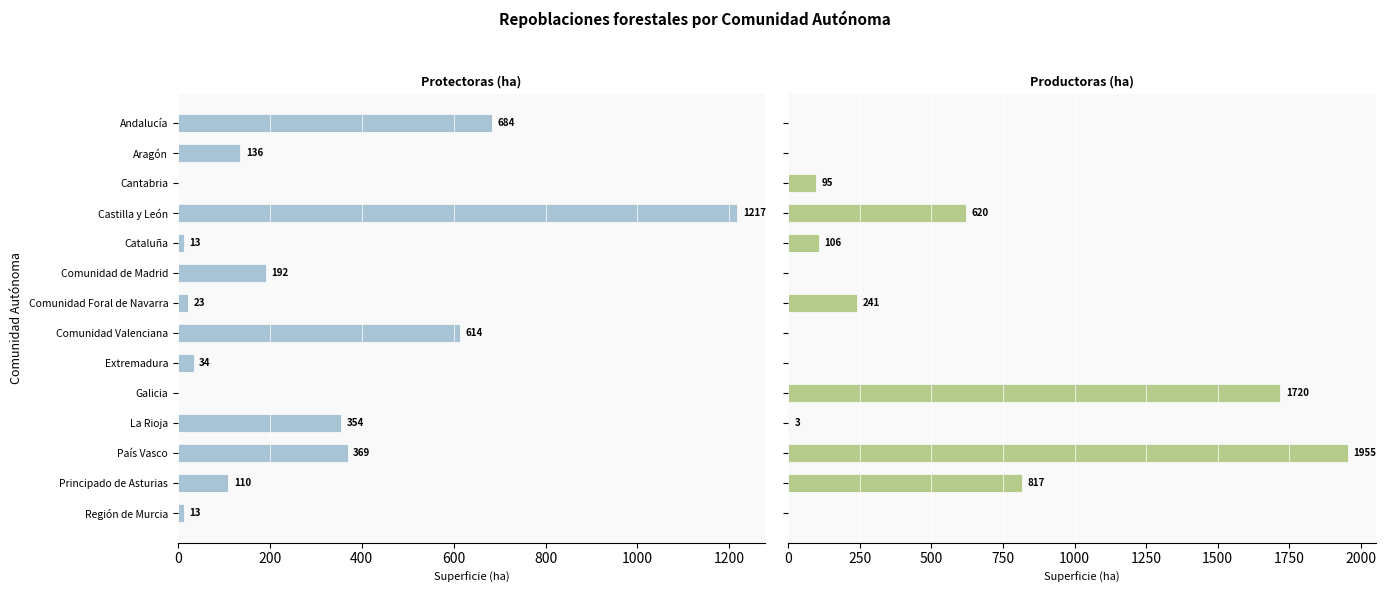

At how many categories does at least one series exceed 136?

9